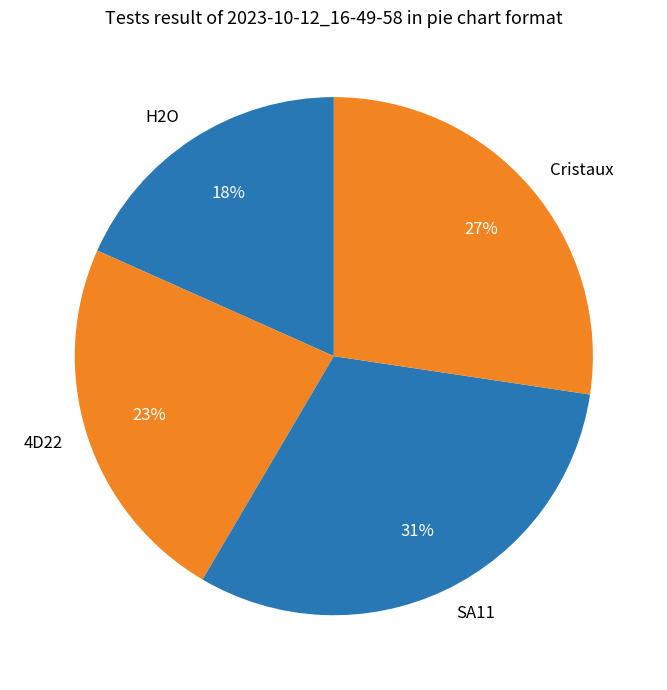

To the nearest percent, what portion does SA11 represent?

31%